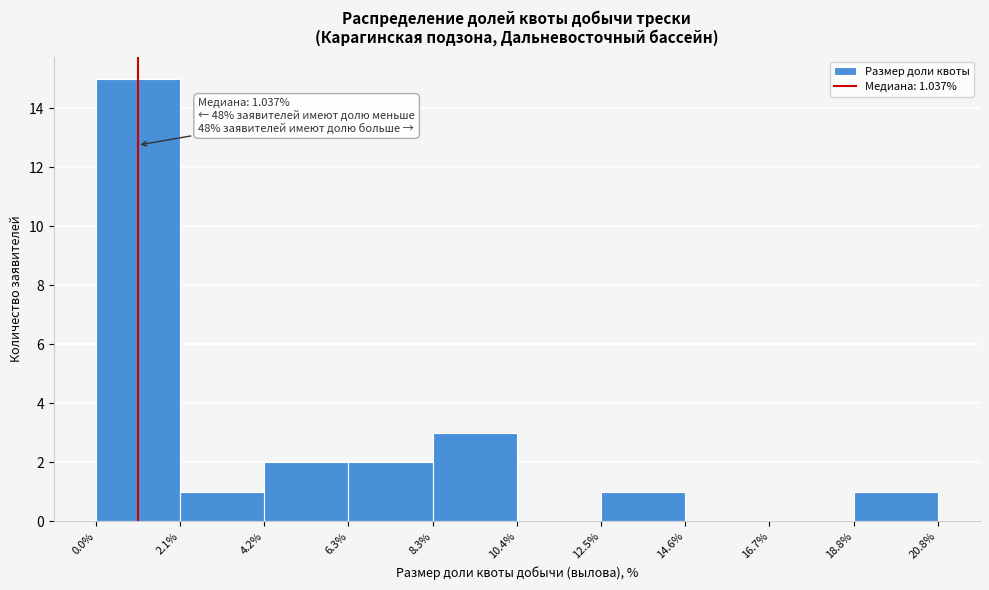

Over which range of the x-axis is the bar tallest?

0.0% to 2.1%